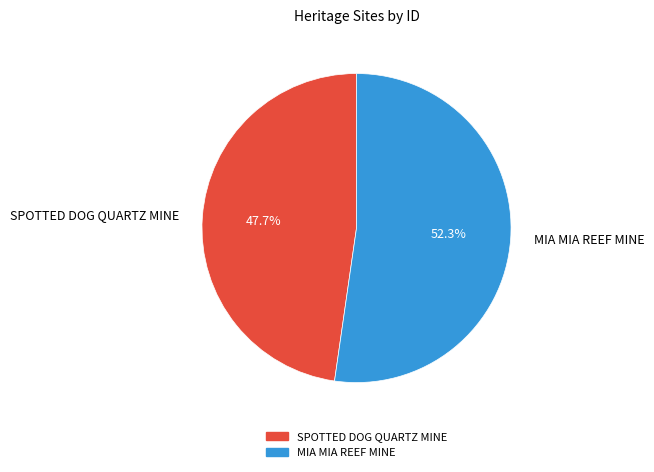

To the nearest percent, what percentage of the pie is MIA MIA REEF MINE?

52%